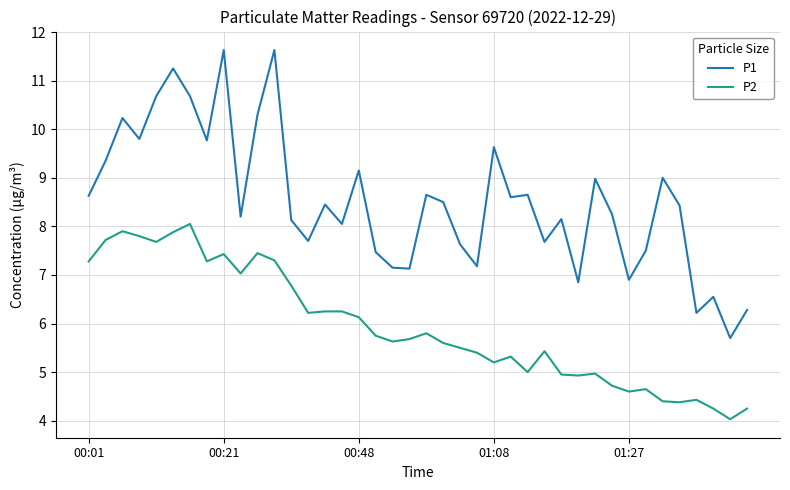

Which series has the largest total across all categories?

P1